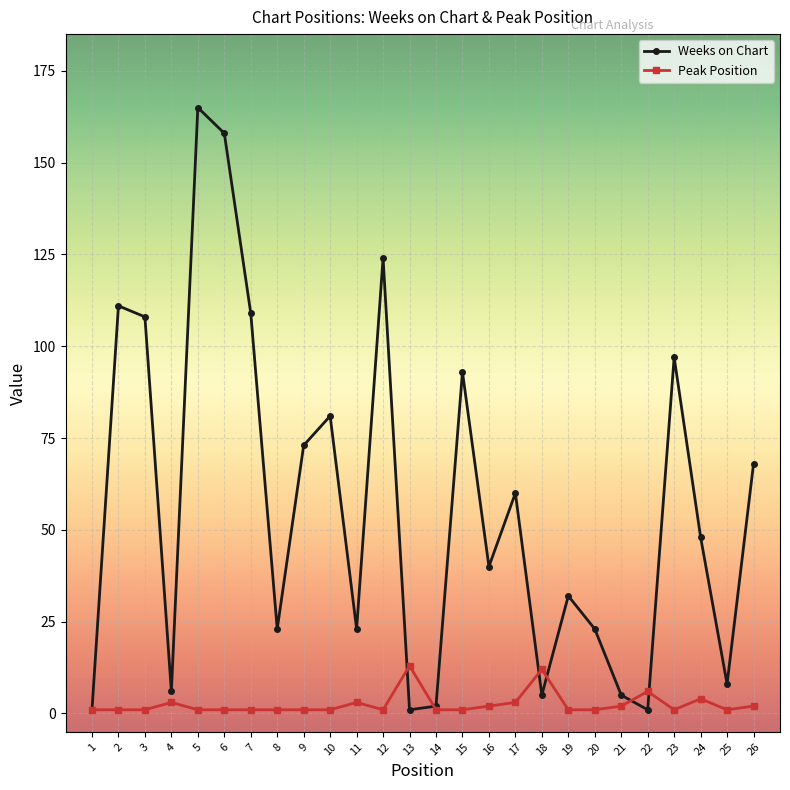

Does the chart have visible grid lines?

Yes